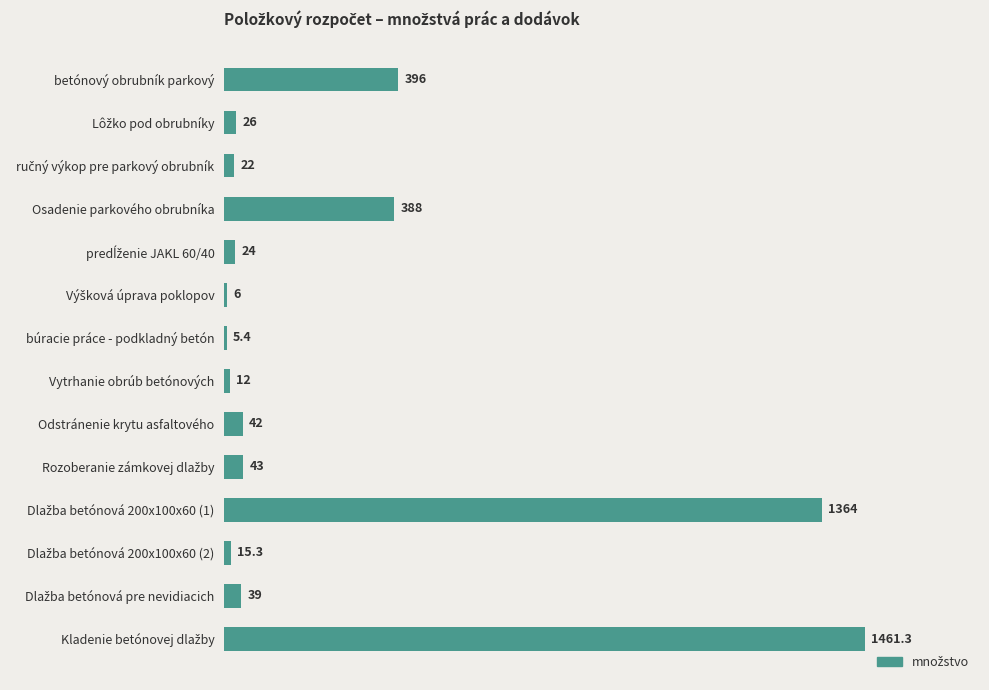

What is the minimum value shown in the chart?

5.4